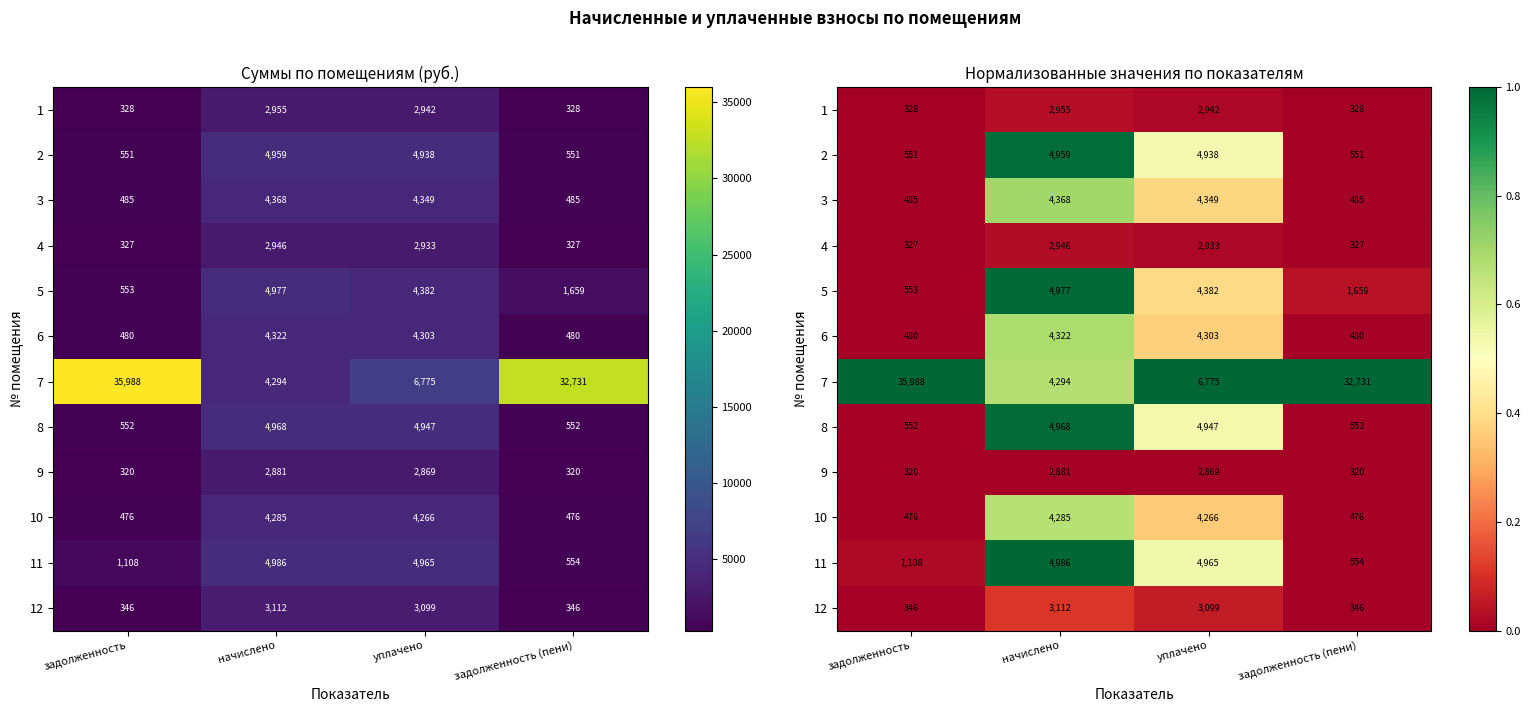

What is the difference between the 6 values at уплачено and задолженность (пени)?

0.4